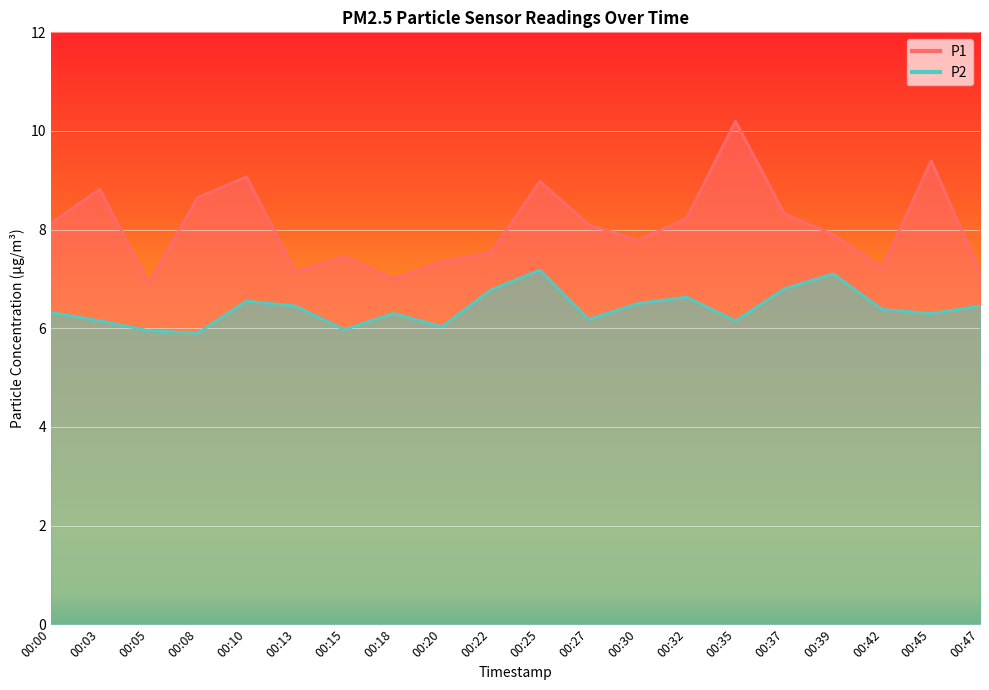

Between 00:05 and 00:27, which series saw the biggest shift?

P1